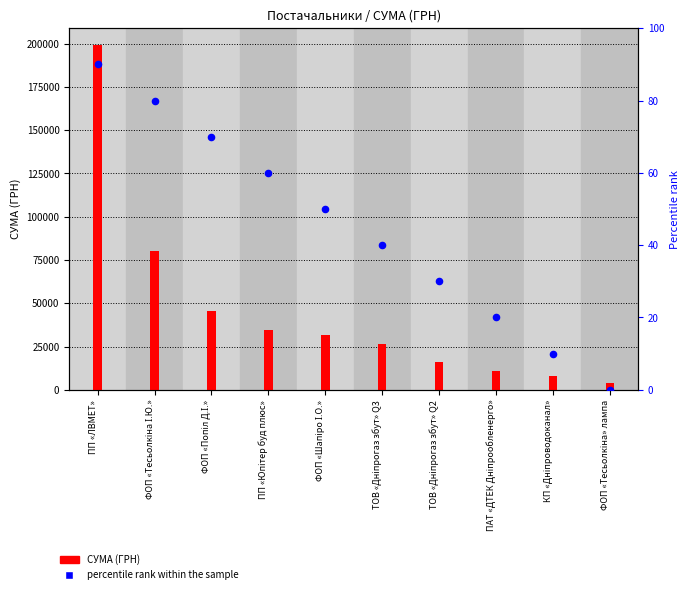

Which series reaches the minimum Y coordinate?

percentile rank within the sample